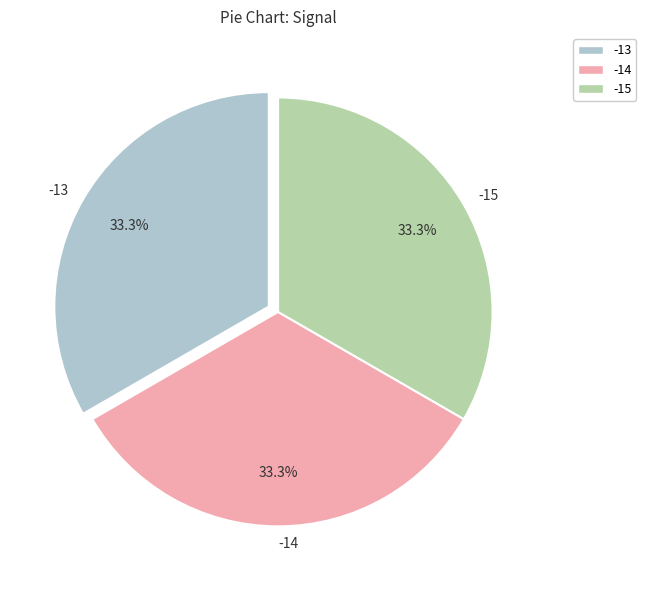

To the nearest percent, what is the combined percentage of -13 and -14?

67%